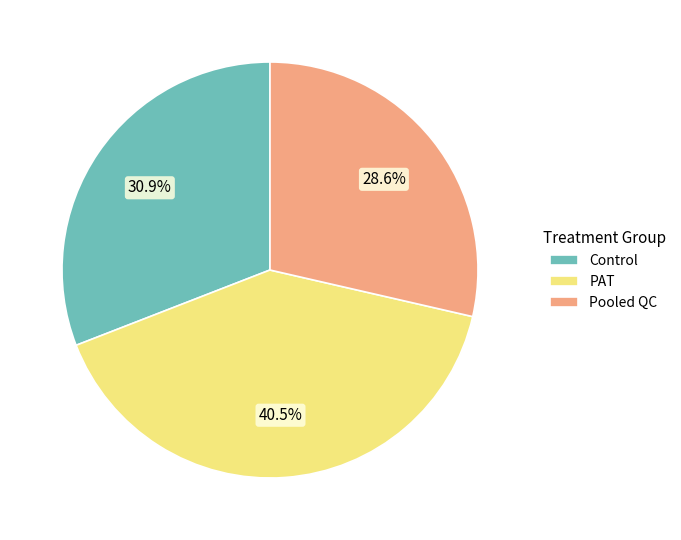

Approximately how many times larger is the value at Control compared to Pooled QC?

1.1